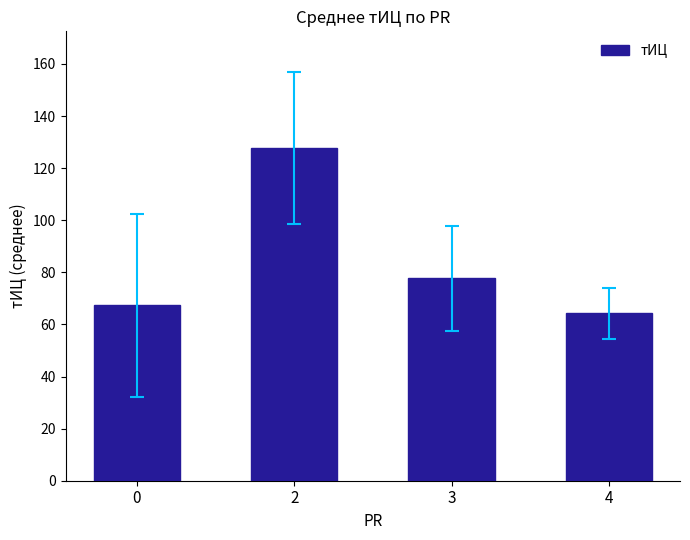

Rank the categories by value from lowest to highest.

4, 0, 3, 2